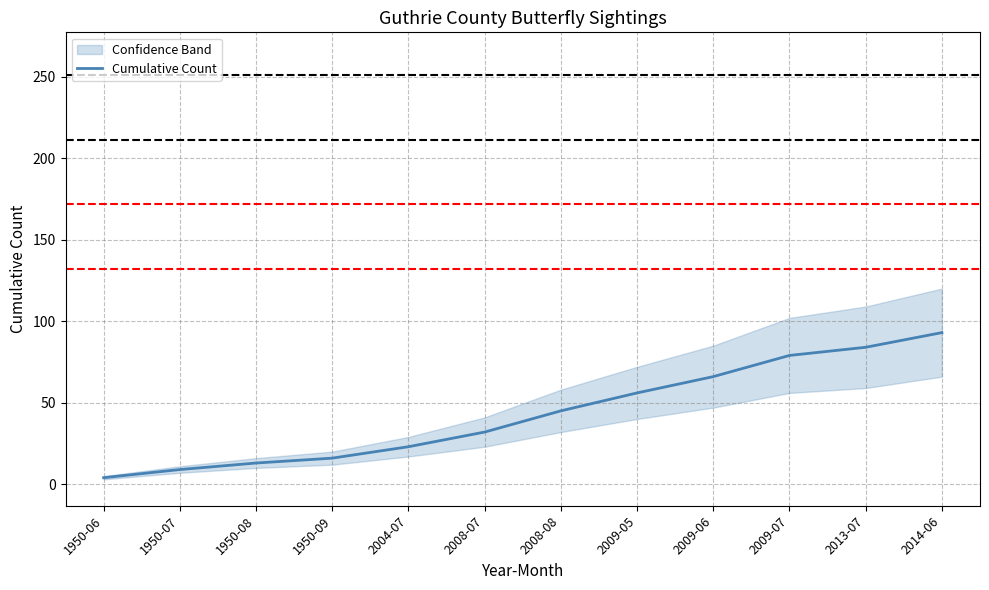

What is the label of the 2nd point from the right?

2013-07